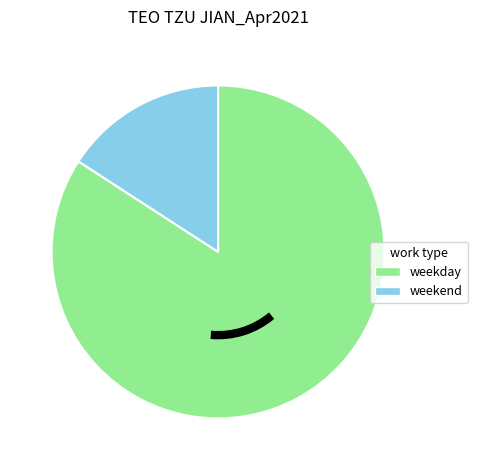

How many slices are in this pie chart?

2